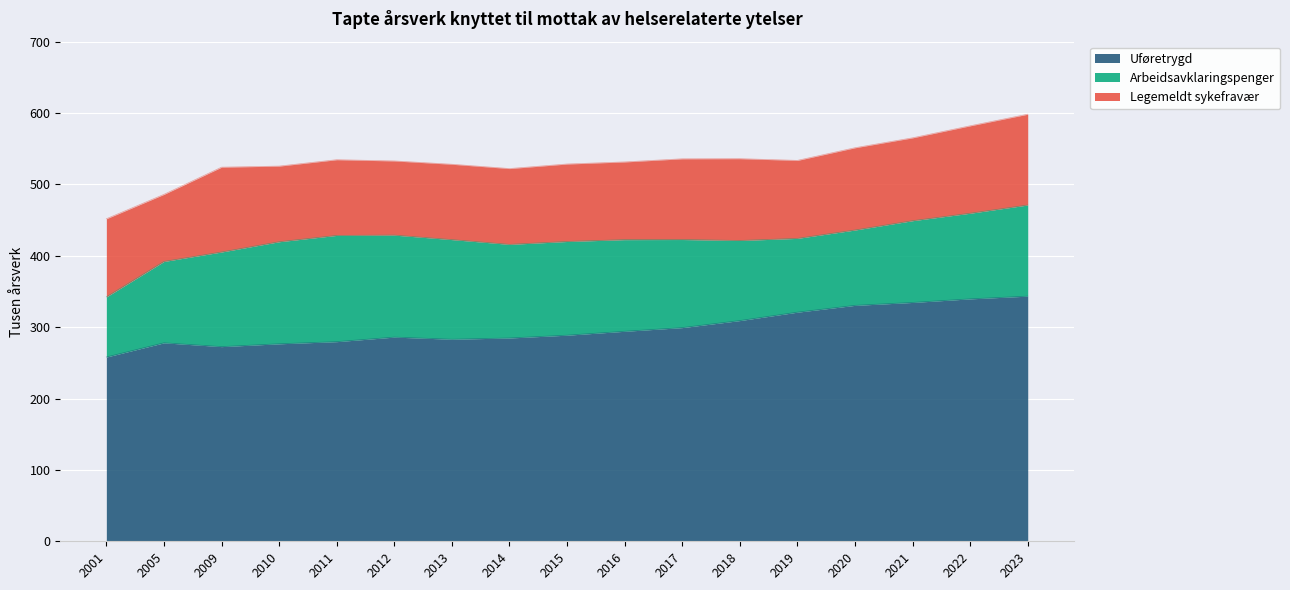

At which label is Uføretrygd closest to 300?

2017